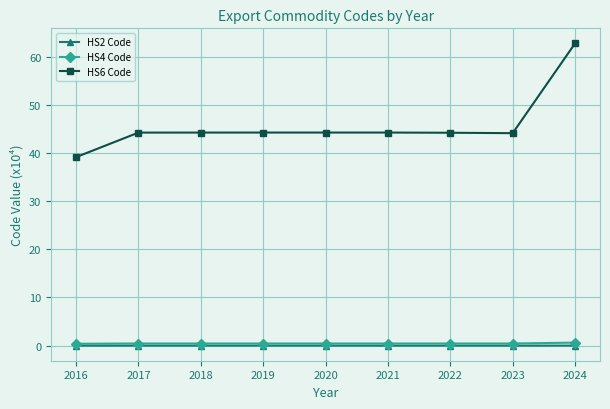

How many categories are shown in the chart?

9